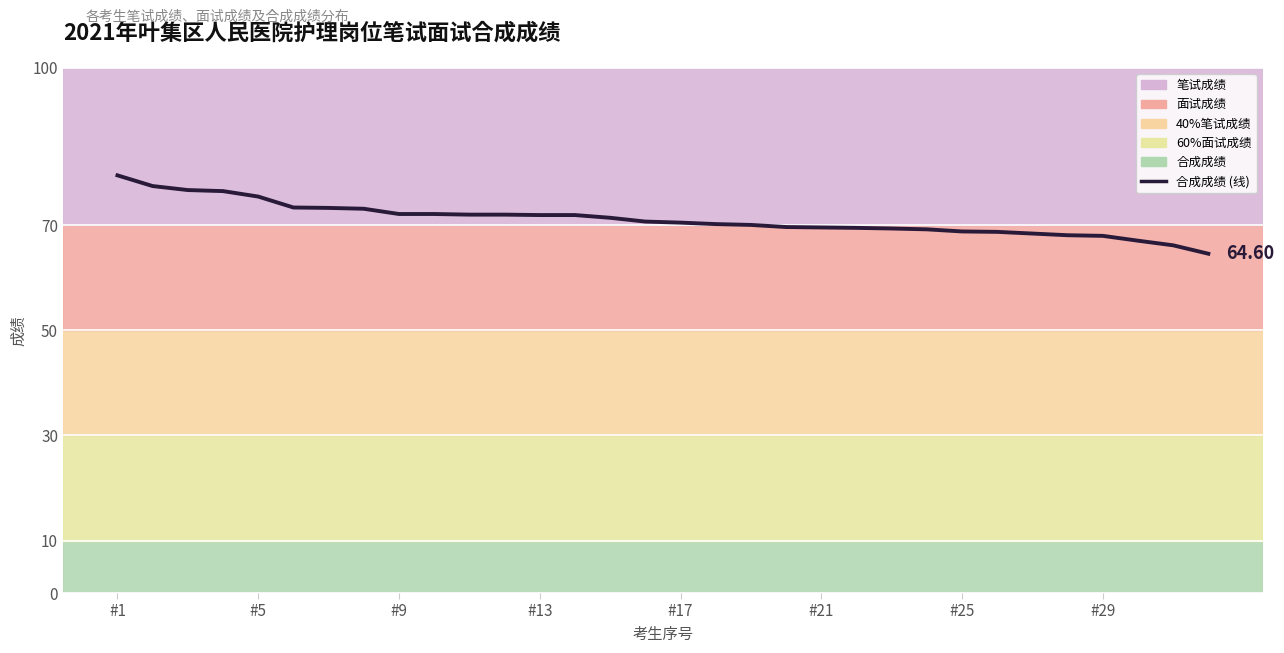

The value at #29 is 101.3. True or false?

False